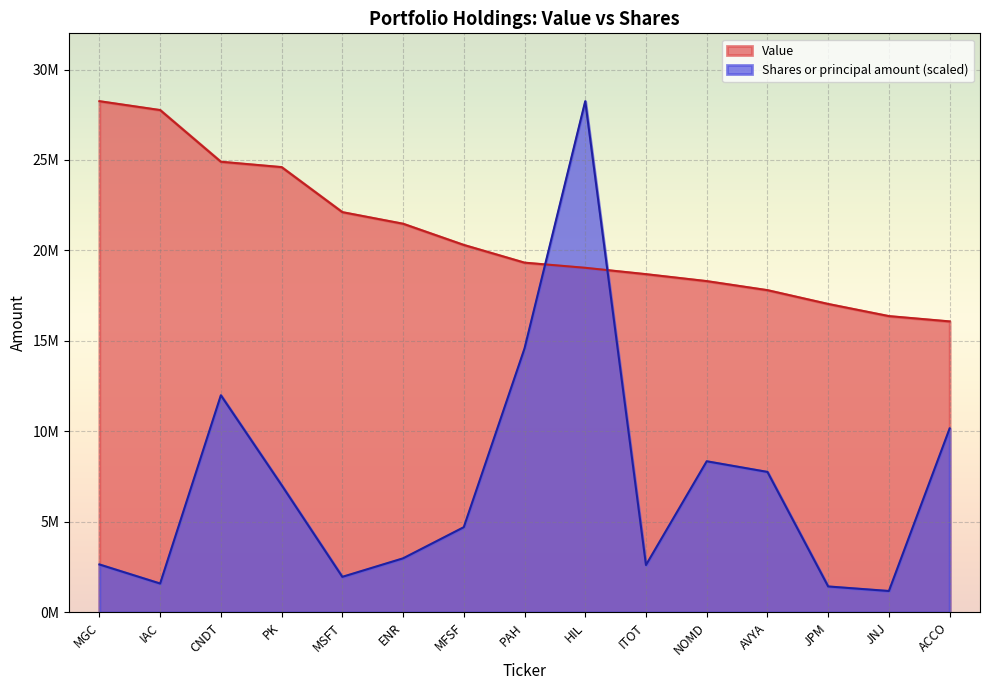

The Shares or principal amount series shows 4654420.3 at MGC. True or false?

False